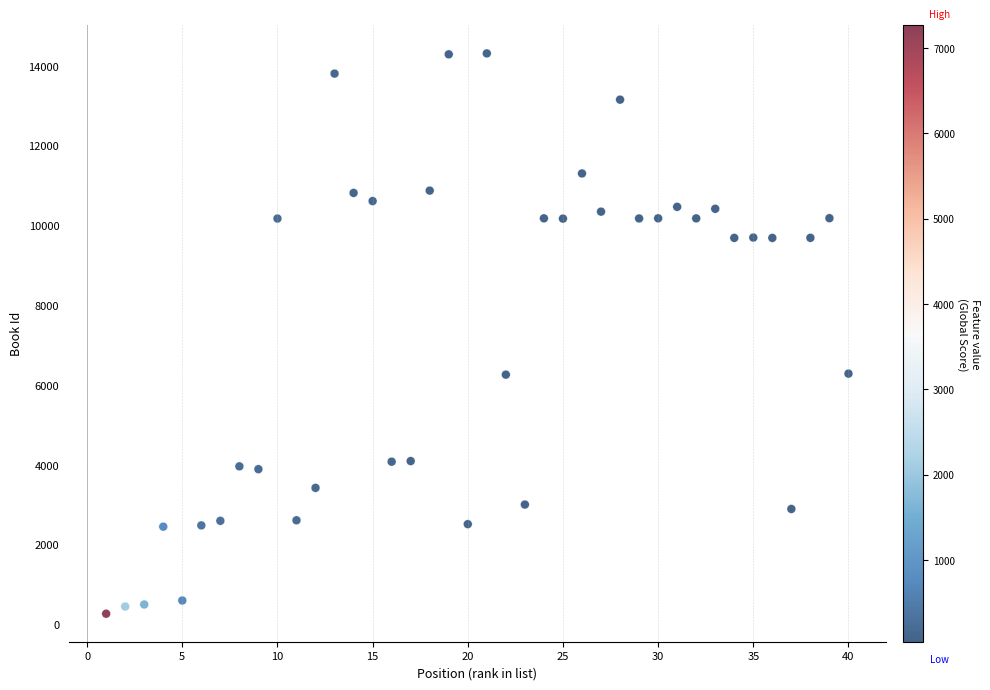

What is the range of Y values (max minus min)?

14044